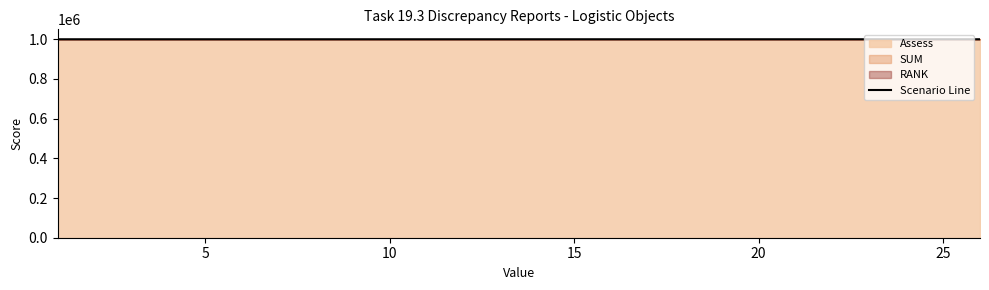

Count the number of values greater than 1000027.

12